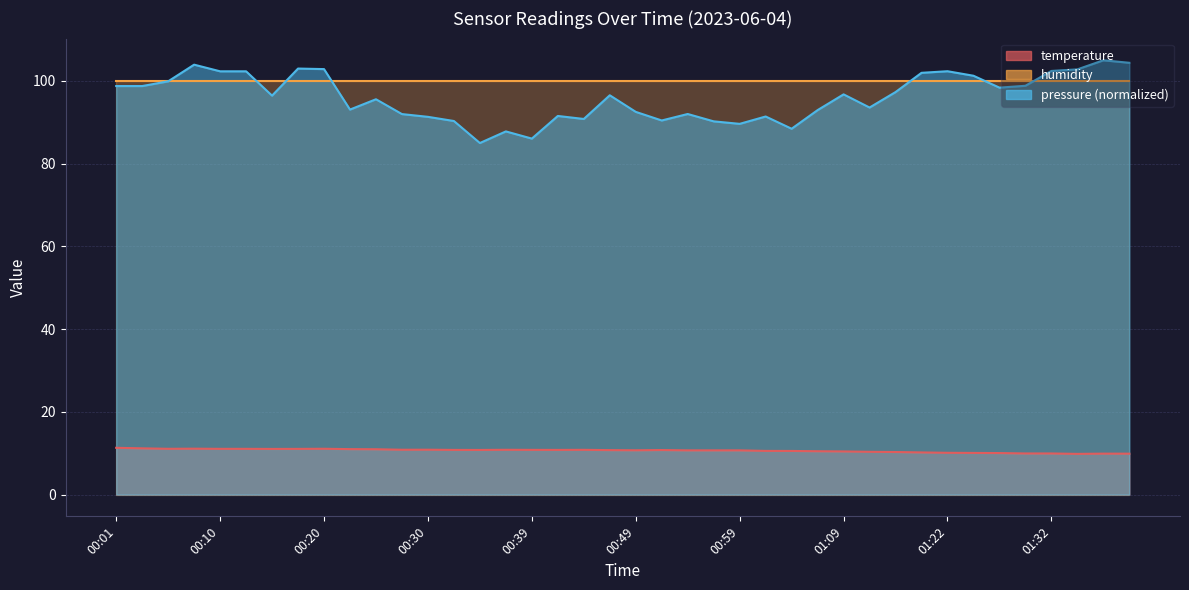

List the labels in order of value, largest first.

00:01, 00:03, 00:08, 00:20, 00:05, 00:10, 00:13, 00:18, 00:15, 00:22, 00:25, 00:30, 00:27, 00:37, 00:44, 00:39, 00:32, 00:42, 00:35, 00:52, 00:47, 00:49, 00:54, 00:57, 00:59, 01:02, 01:04, 01:07, 01:09, 01:12, 01:14, 01:17, 01:22, 01:25, 01:27, 01:30, 01:32, 01:37, 01:40, 01:35